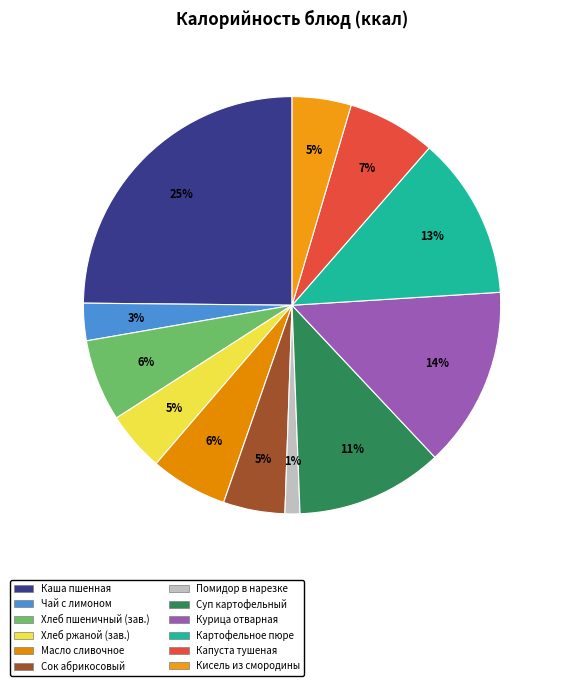

Does any single category account for the majority?

No